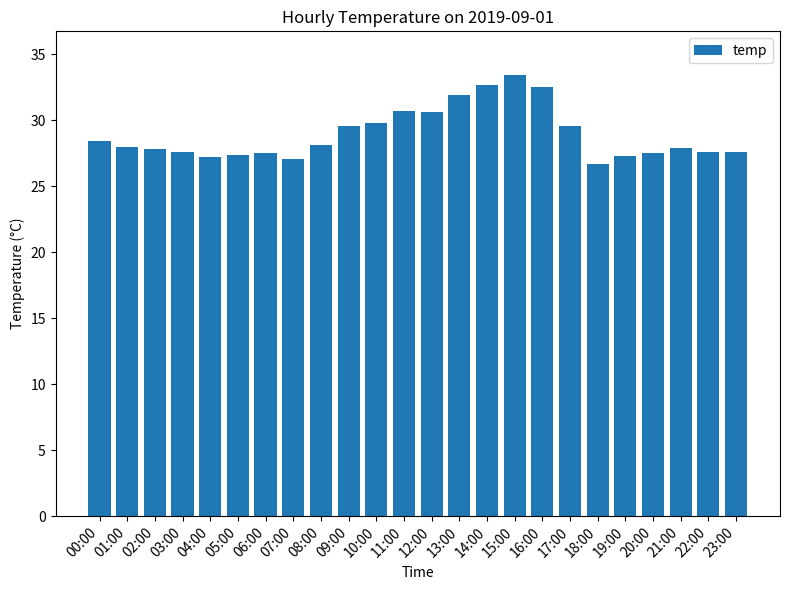

Does the chart contain stacked bars?

No